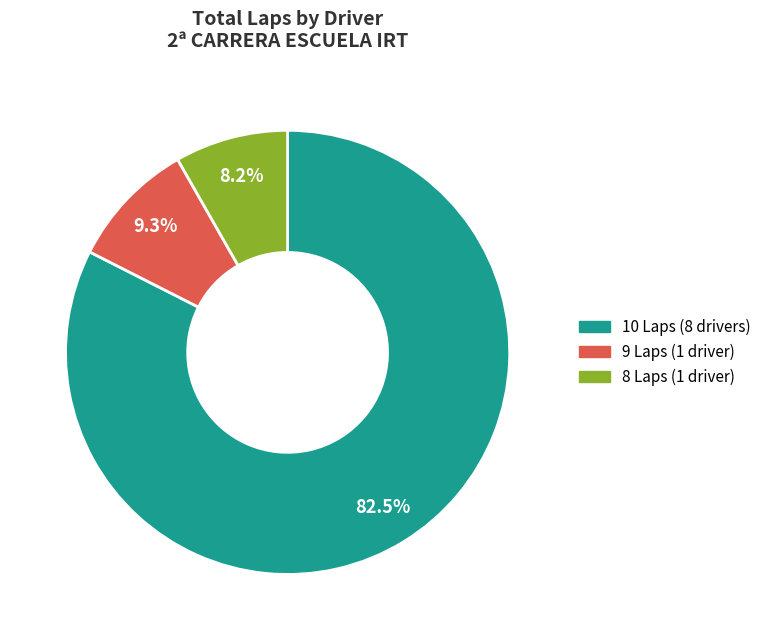

Is there any slice that represents more than half of the pie?

Yes